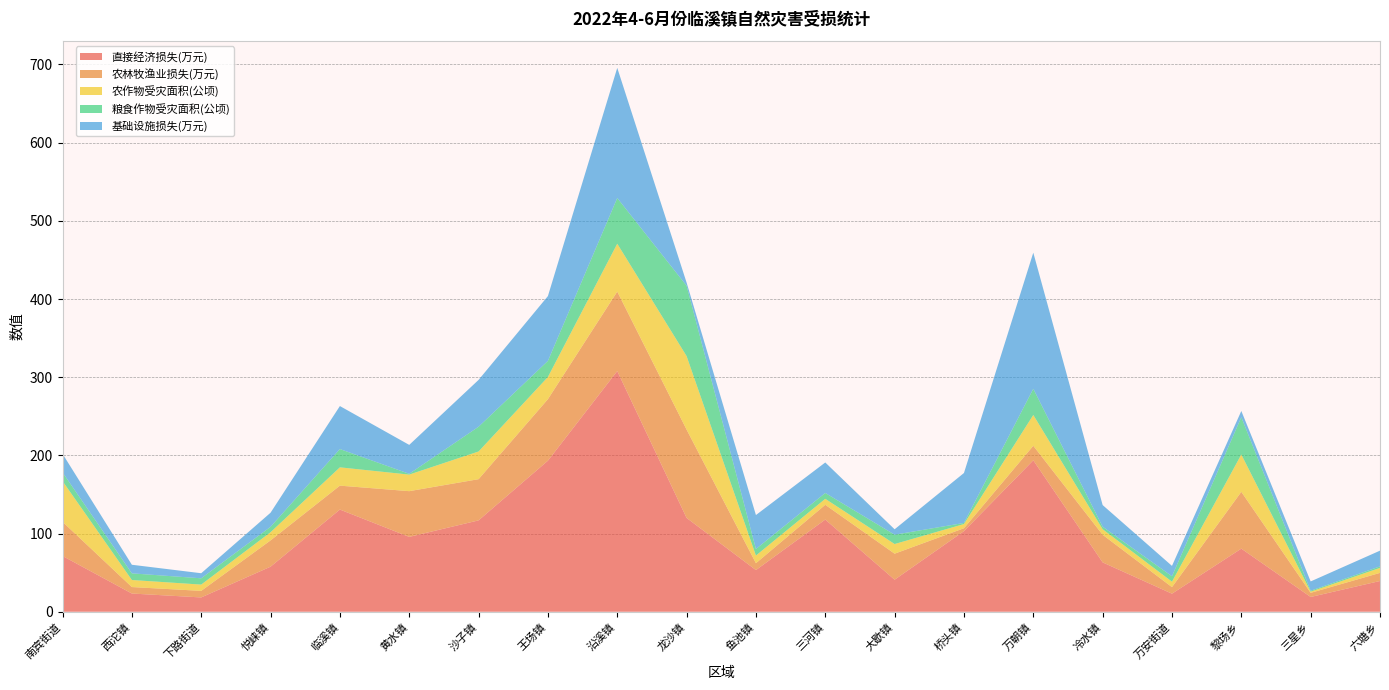

Reading left to right, transcribe all the data shown in this chart.

直接经济损失(万元): 南宾街道=71.3	西沱镇=23.3	下路街道=18.3	悦崃镇=57.6	临溪镇=130.7	黄水镇=95.8	沙子镇=116.9	王场镇=193.2	沿溪镇=307.8	龙沙镇=120.0	鱼池镇=53.3	三河镇=117.9	大歇镇=41.0	桥头镇=103.1	万朝镇=193.7	冷水镇=63.1	万安街道=23.1	黎场乡=80.7	三星乡=18.9	六塘乡=39.3
农林牧渔业损失(万元): 南宾街道=43.7	西沱镇=8.3	下路街道=8.4	悦崃镇=33.6	临溪镇=30.6	黄水镇=58.5	沙子镇=52.7	王场镇=78.7	沿溪镇=101.7	龙沙镇=113.0	鱼池镇=8.8	三河镇=18.9	大歇镇=33.3	桥头镇=3.7	万朝镇=18.6	冷水镇=35.3	万安街道=8.4	黎场乡=72.7	三星乡=5.3	六塘乡=10.4
农作物受灾面积(公顷): 南宾街道=52.1	西沱镇=9.0	下路街道=8.0	悦崃镇=10.4	临溪镇=23.4	黄水镇=21.2	沙子镇=35.4	王场镇=28.4	沿溪镇=61.2	龙沙镇=94.0	鱼池镇=9.8	三河镇=7.6	大歇镇=12.3	桥头镇=5.3	万朝镇=39.4	冷水镇=7.1	万安街道=6.9	黎场乡=47.7	三星乡=1.5	六塘乡=6.4
粮食作物受灾面积(公顷): 南宾街道=11.1	西沱镇=8.5	下路街道=8.0	悦崃镇=6.9	临溪镇=23.4	黄水镇=1.0	沙子镇=31.7	王场镇=20.6	沿溪镇=58.5	龙沙镇=90.0	鱼池镇=8.4	三河镇=7.5	大歇镇=11.9	桥头镇=1.4	万朝镇=33.5	冷水镇=3.2	万安街道=6.9	黎场乡=47.7	三星乡=1.2	六塘乡=1.9
基础设施损失(万元): 南宾街道=23.8	西沱镇=11.0	下路街道=6.5	悦崃镇=18.0	临溪镇=55.0	黄水镇=37.0	沙子镇=59.9	王场镇=82.9	沿溪镇=166.4	龙沙镇=4.0	鱼池镇=43.4	三河镇=39.0	大歇镇=6.9	桥头镇=63.9	万朝镇=174.1	冷水镇=27.7	万安街道=13.3	黎场乡=8.0	三星乡=11.9	六塘乡=20.1